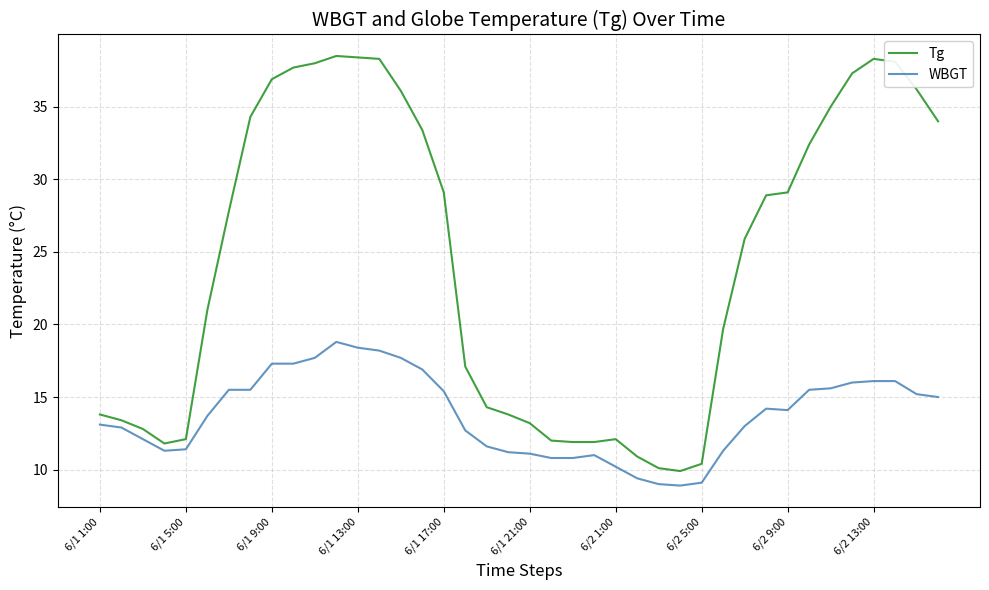

Rank the series by their average value, from highest to lowest.

Tg, WBGT